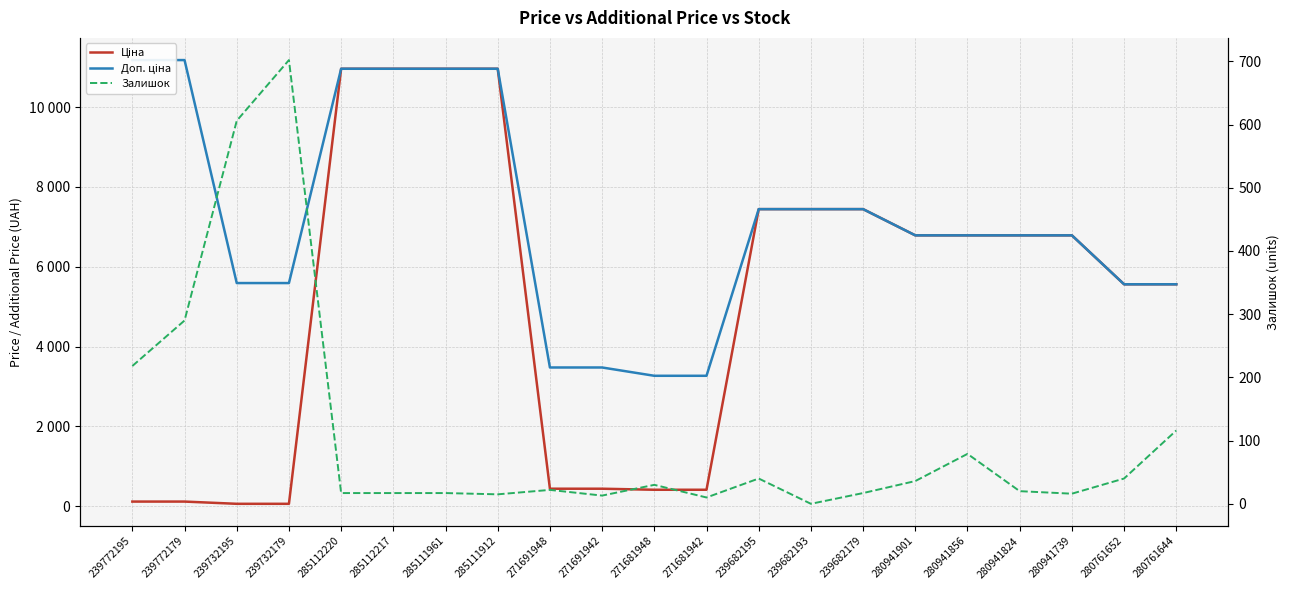

What are all the series names shown in the legend?

Ціна, Доп. ціна, Залишок